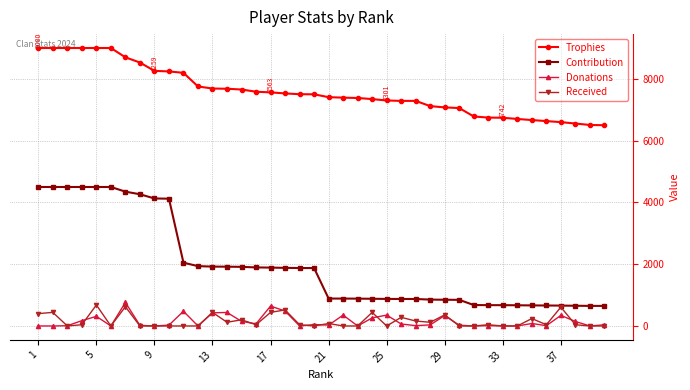

True or false: Contribution and Donations cross at least once.

False